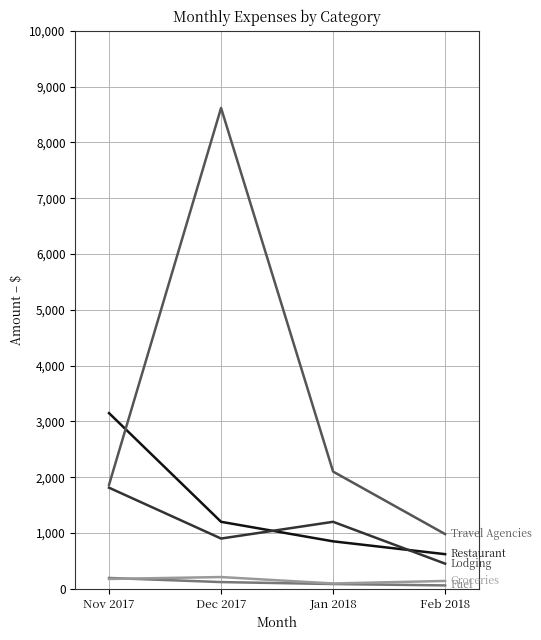

At which category is the sum across all series the highest?

Dec 2017